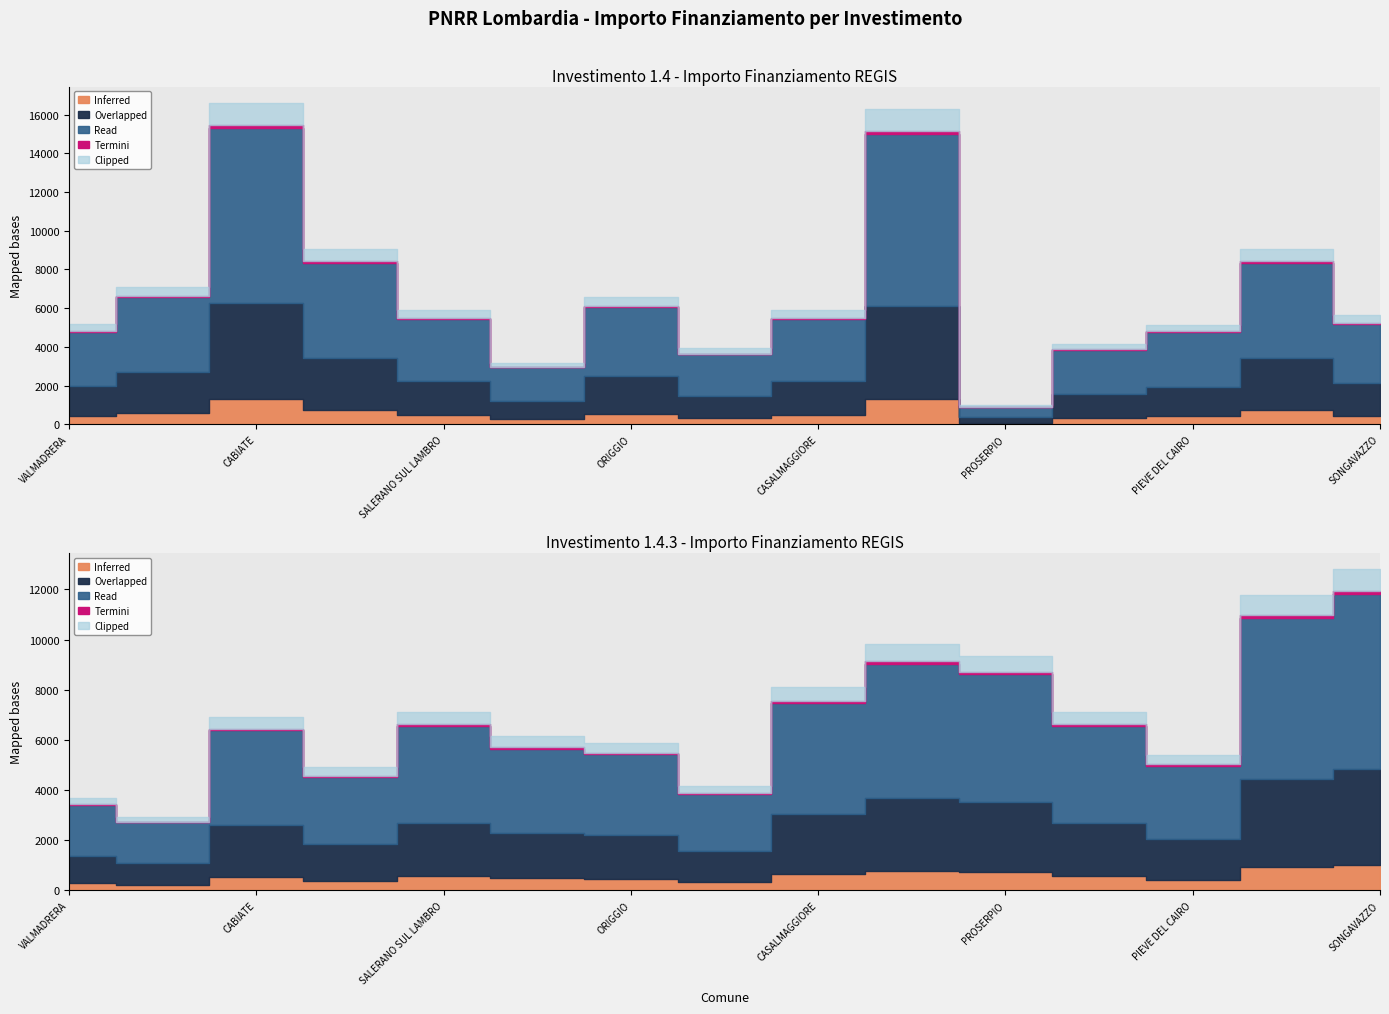

The value of 1.4.3 at PIEVE DEL CAIRO is 5346. True or false?

True